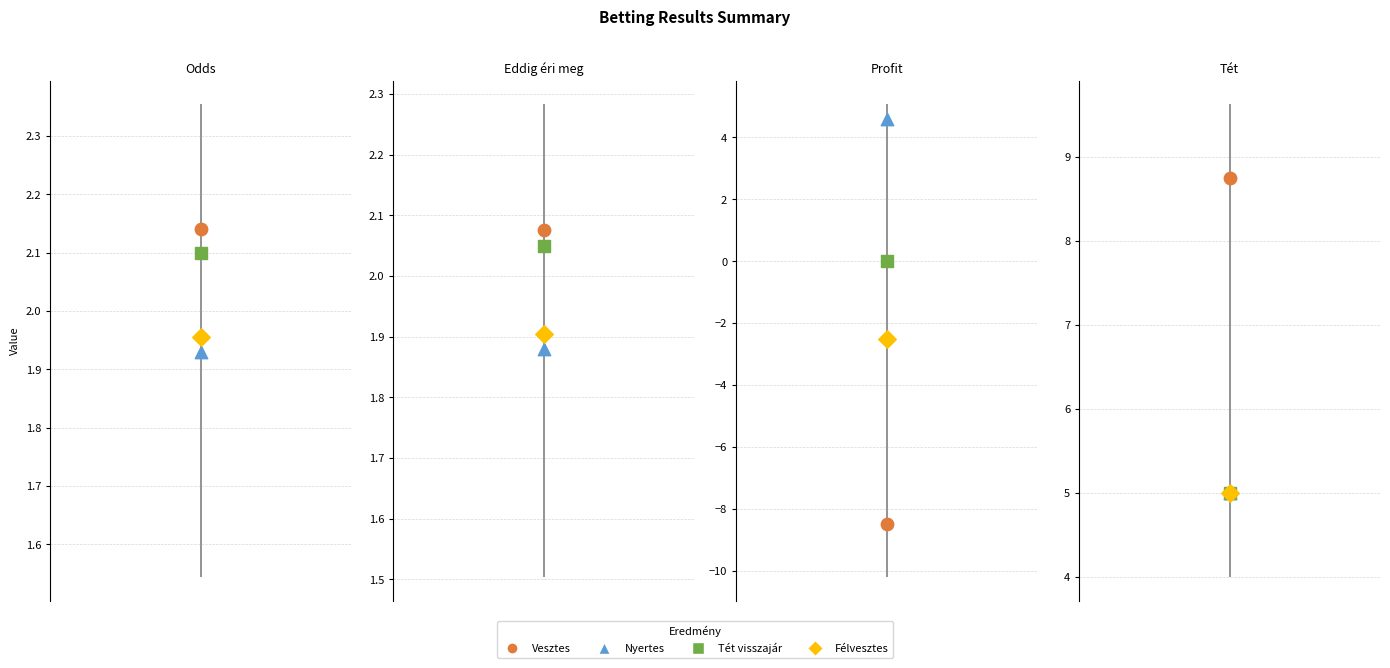

Which series has the largest Y range (max minus min)?

Profit